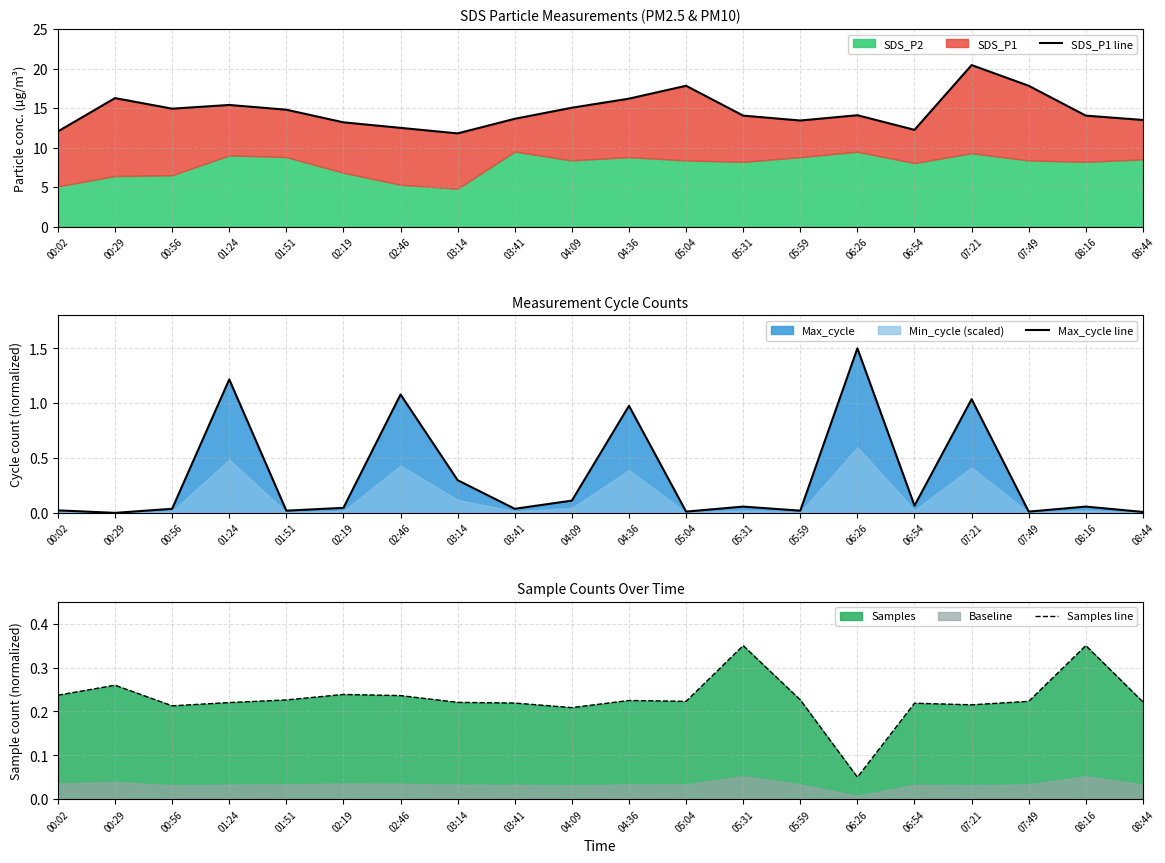

Rank the series at 02:46 from lowest to highest value.

Samples line, Max_cycle line, SDS_P1 line